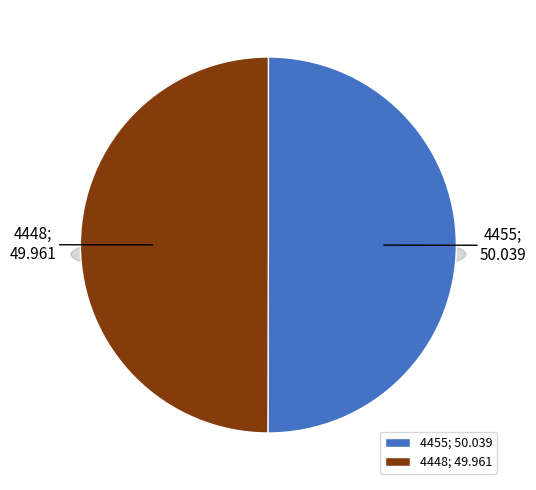

Which has a higher value, 4448 or 4455?

4455